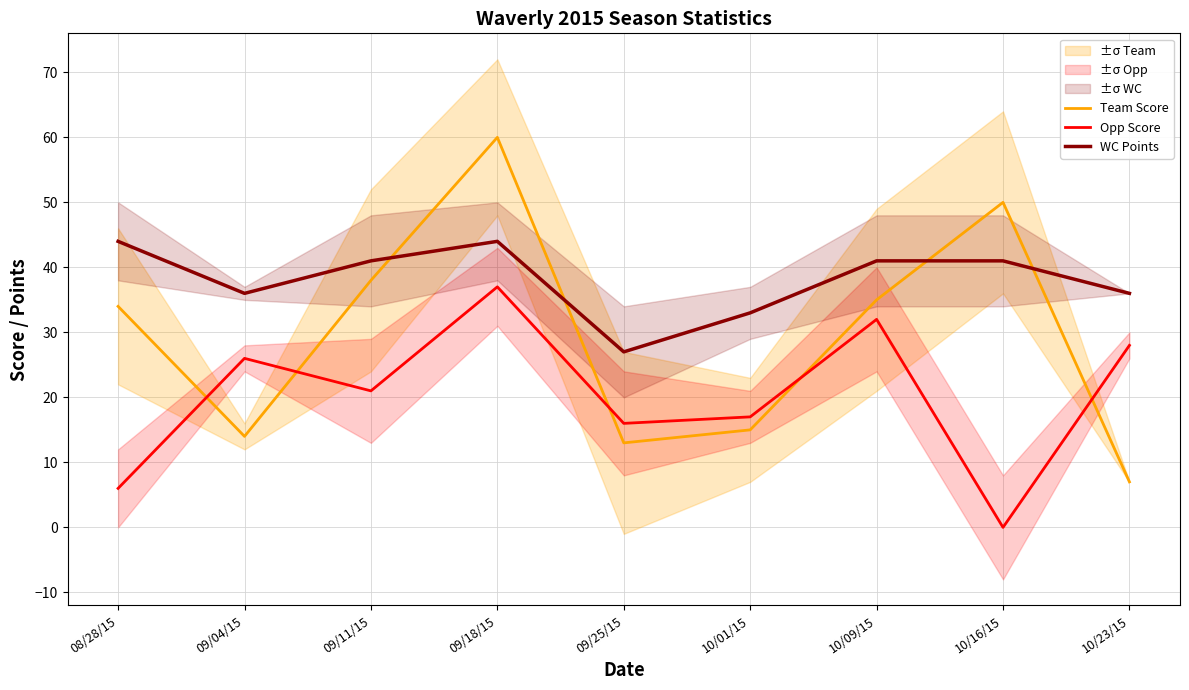

List the series in order of their peak value, lowest first.

Opp Score, WC Points, Team Score